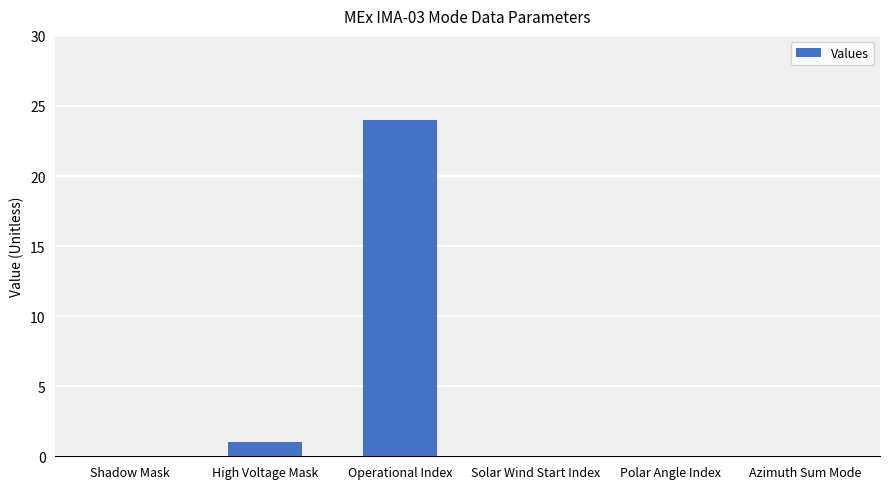

Reading left to right, list all the values displayed in this chart.

0	1	24	0	0	0